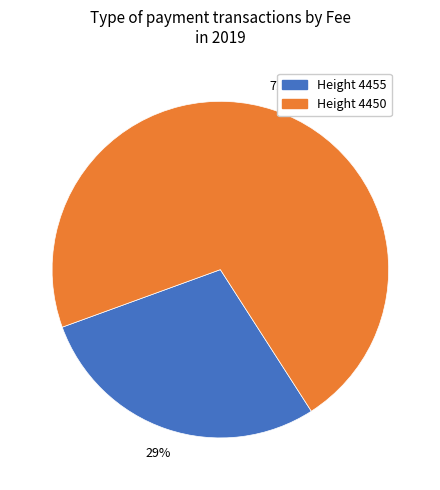

Count the number of slices in the pie.

2